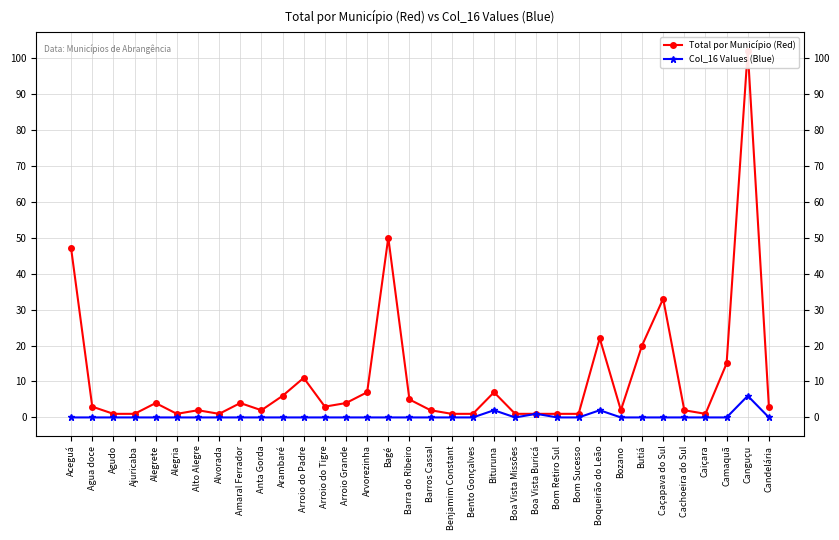

What is the difference between the Total por Município (Red) values at Candelária and Arroio Grande?

1